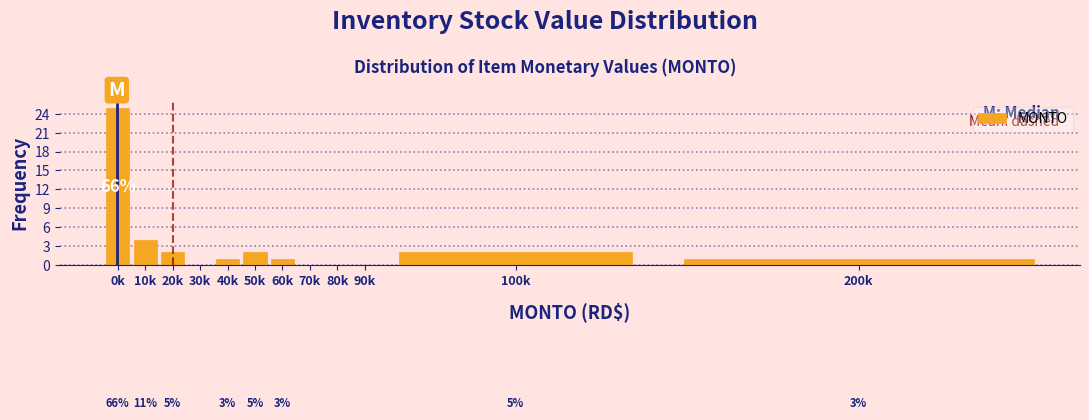

Reading left to right, what are all the values shown in this chart?

0k=25	10k=4	20k=2	30k=0	40k=1	50k=2	60k=1	70k=0	80k=0	90k=0	100k=2	200k=1